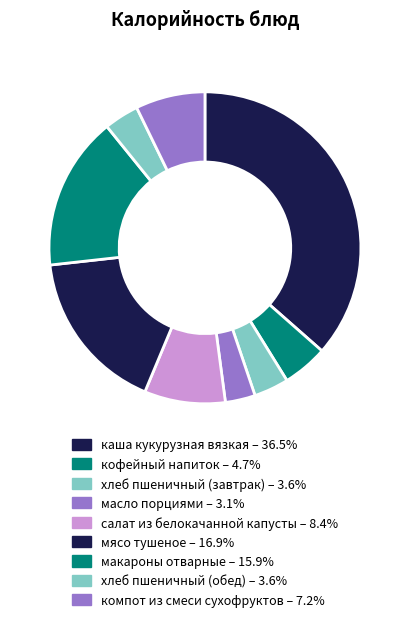

Rank the categories by value from highest to lowest.

каша кукурузная вязкая, мясо тушеное, макароны отварные, салат из белокачанной капусты, компот из смеси сухофруктов, кофейный напиток, хлеб пшеничный (завтрак), хлеб пшеничный (обед), масло порциями